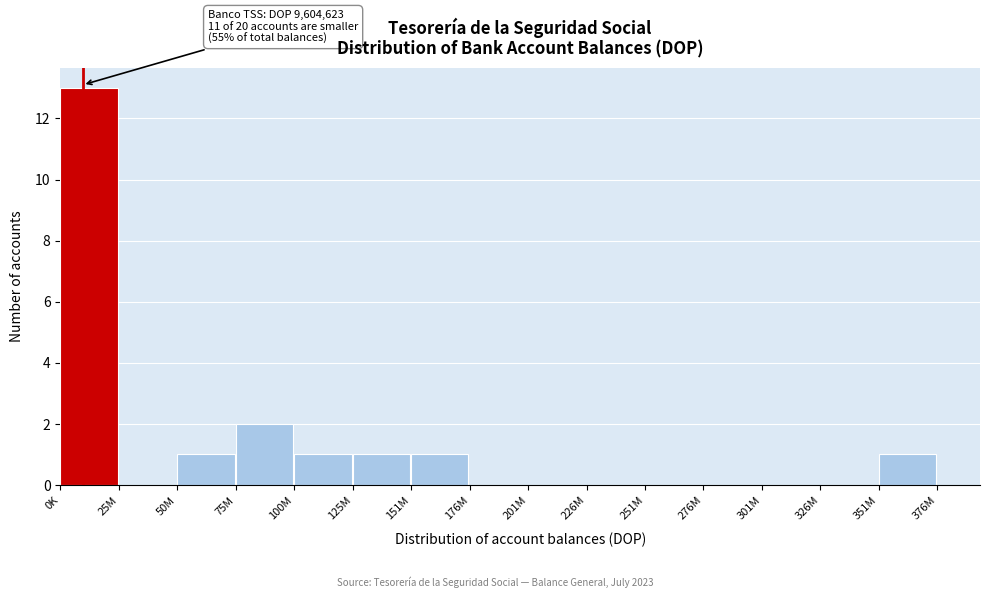

Reading left to right, transcribe all the data shown in this chart.

0K=13	25M=0	50M=1	75M=2	100M=1	125M=1	151M=1	176M=0	201M=0	226M=0	251M=0	276M=0	301M=0	326M=0	351M=1